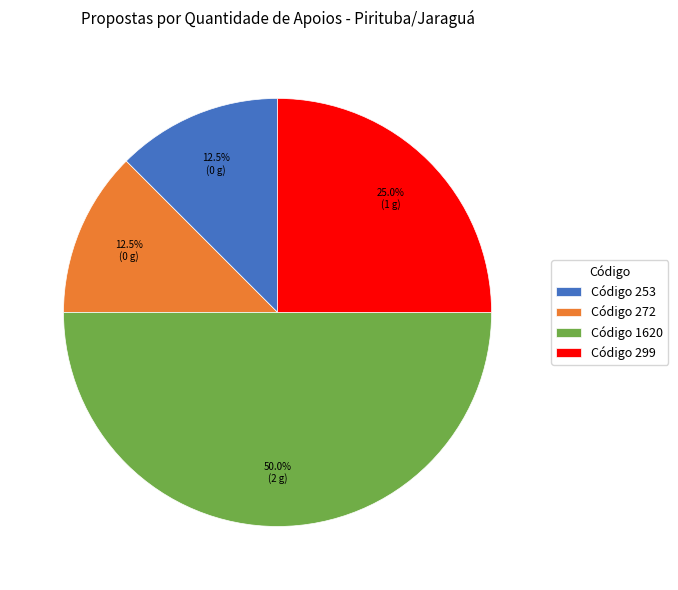

What is the largest slice in the pie chart?

Código 1620